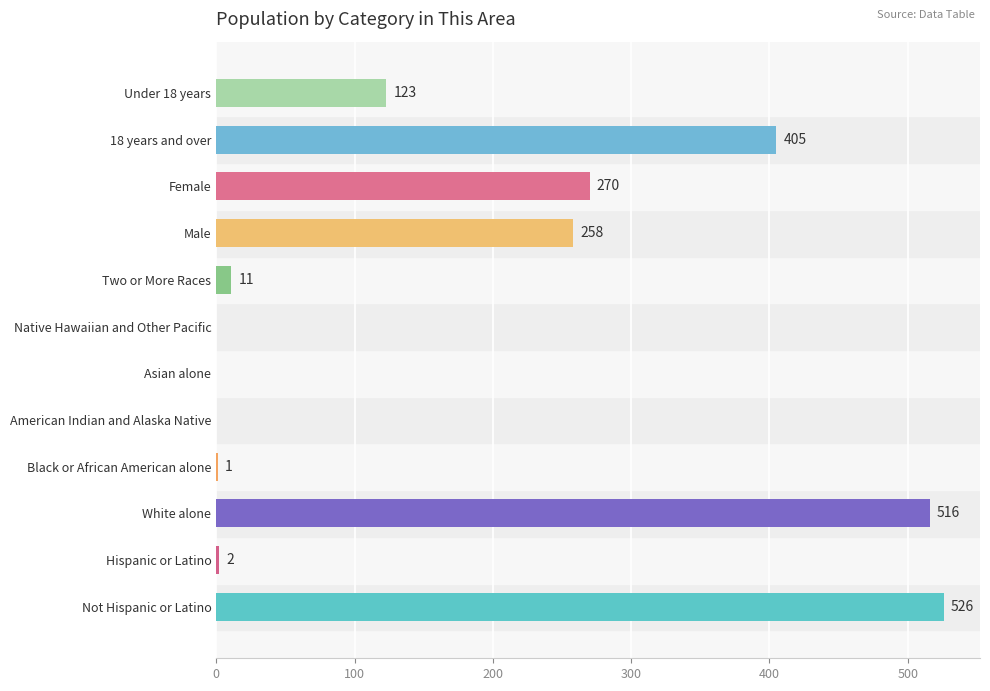

Between Hispanic or Latino and Female, which is larger?

Female